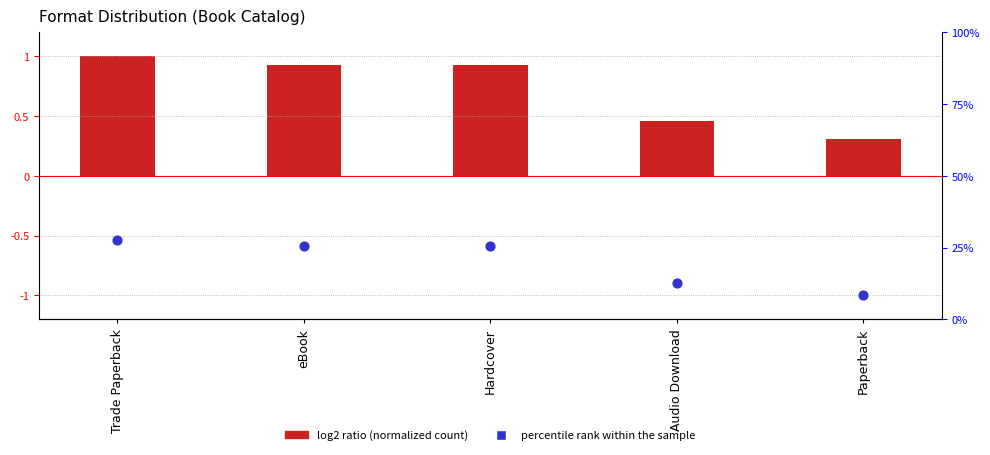

Which series has the largest Y range (max minus min)?

percentile rank within the sample